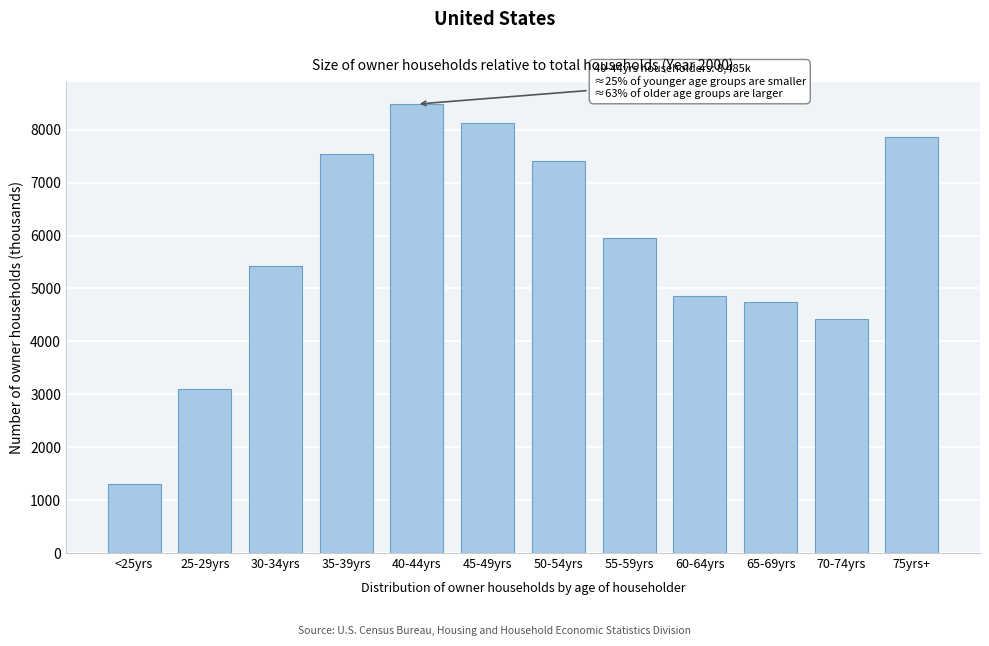

Reading left to right, list all the values displayed in this chart.

1300	3098	5418	7547	8485	8132	7413	5952	4849	4736	4422	7872